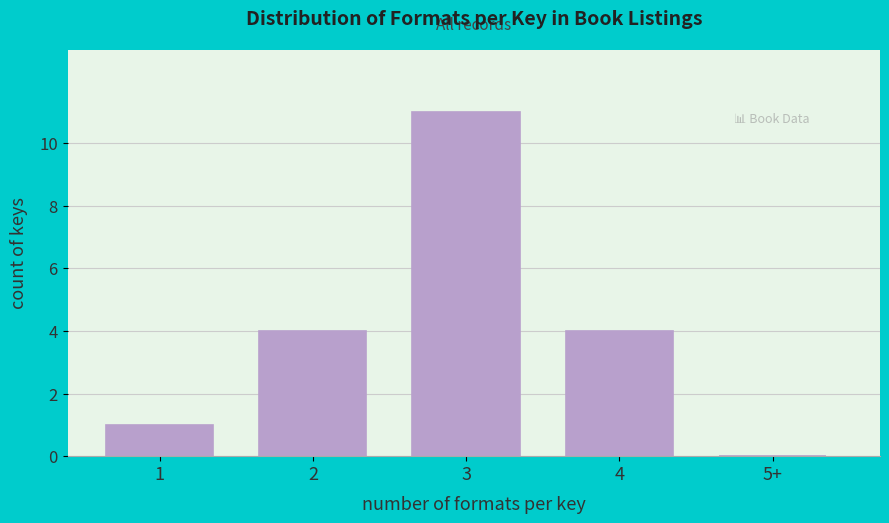

Reading left to right, transcribe all the data shown in this chart.

1=1	2=4	3=11	4=4	5+=0